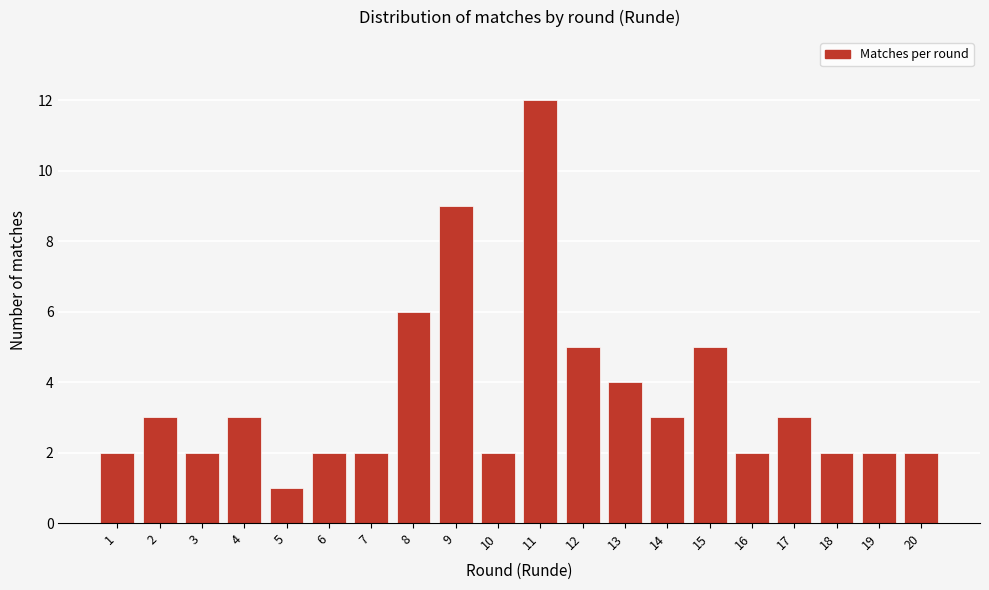

Reading left to right, transcribe all the data shown in this chart.

2	3	2	3	1	2	2	6	9	2	12	5	4	3	5	2	3	2	2	2